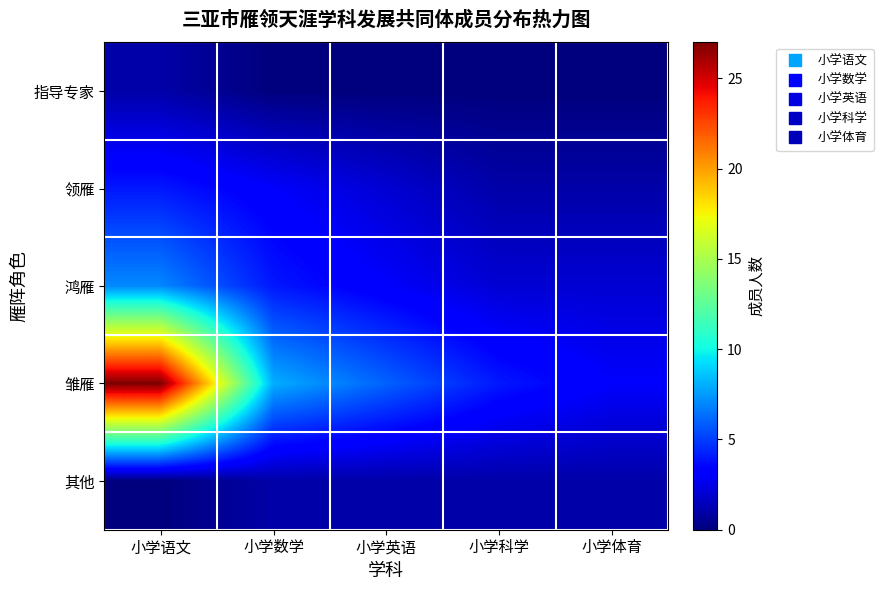

At which category does the chart reach its peak across all series?

小学语文